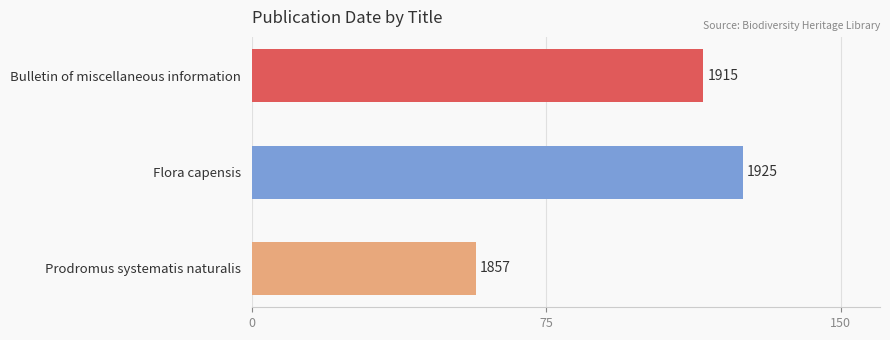

How many values are below 115?

1